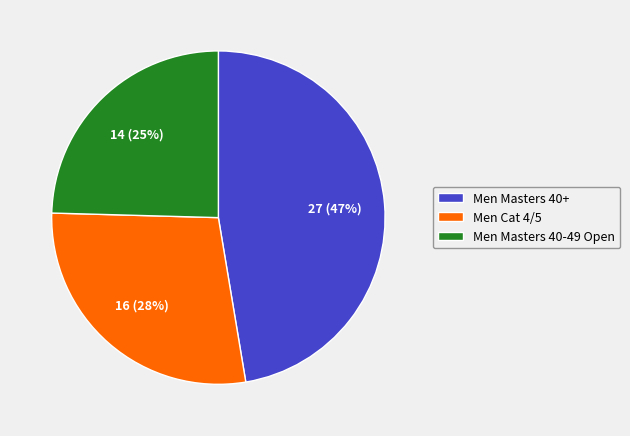

True or false: Men Masters 40-49 Open accounts for 19% of the total.

False